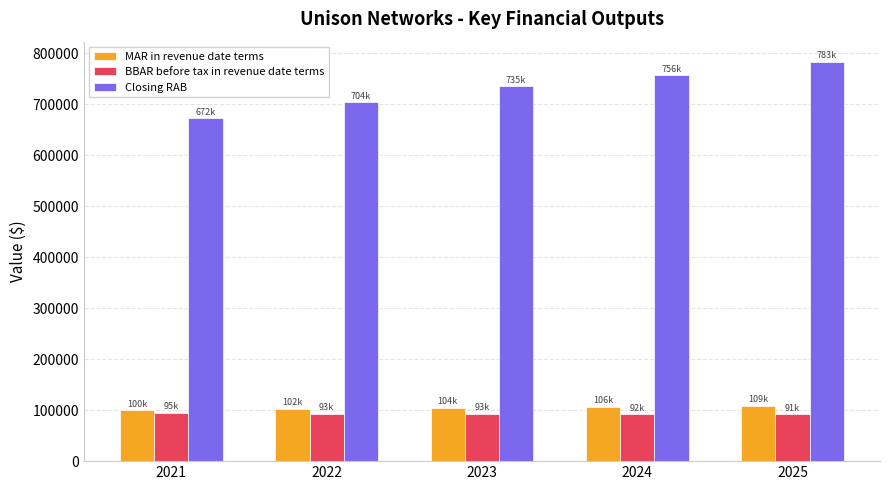

What is the value of the BBAR before tax in revenue date terms bar at the 3rd from the left?

92986.3